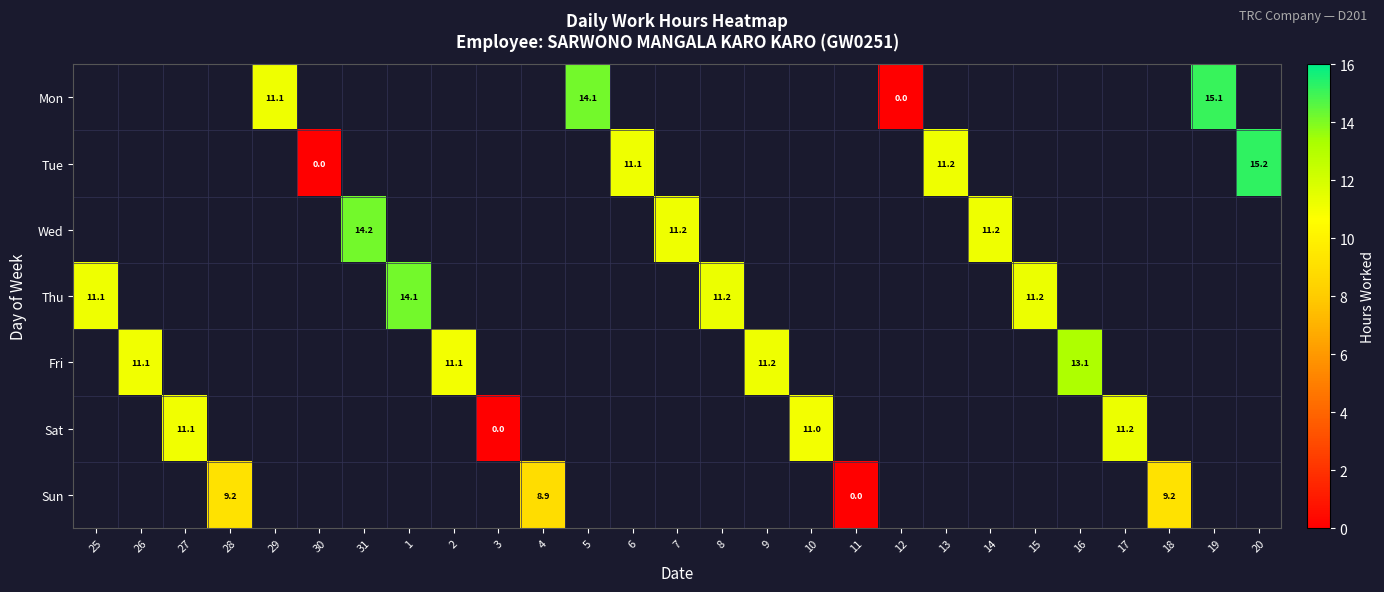

At which label does Wed first exceed 11?

31